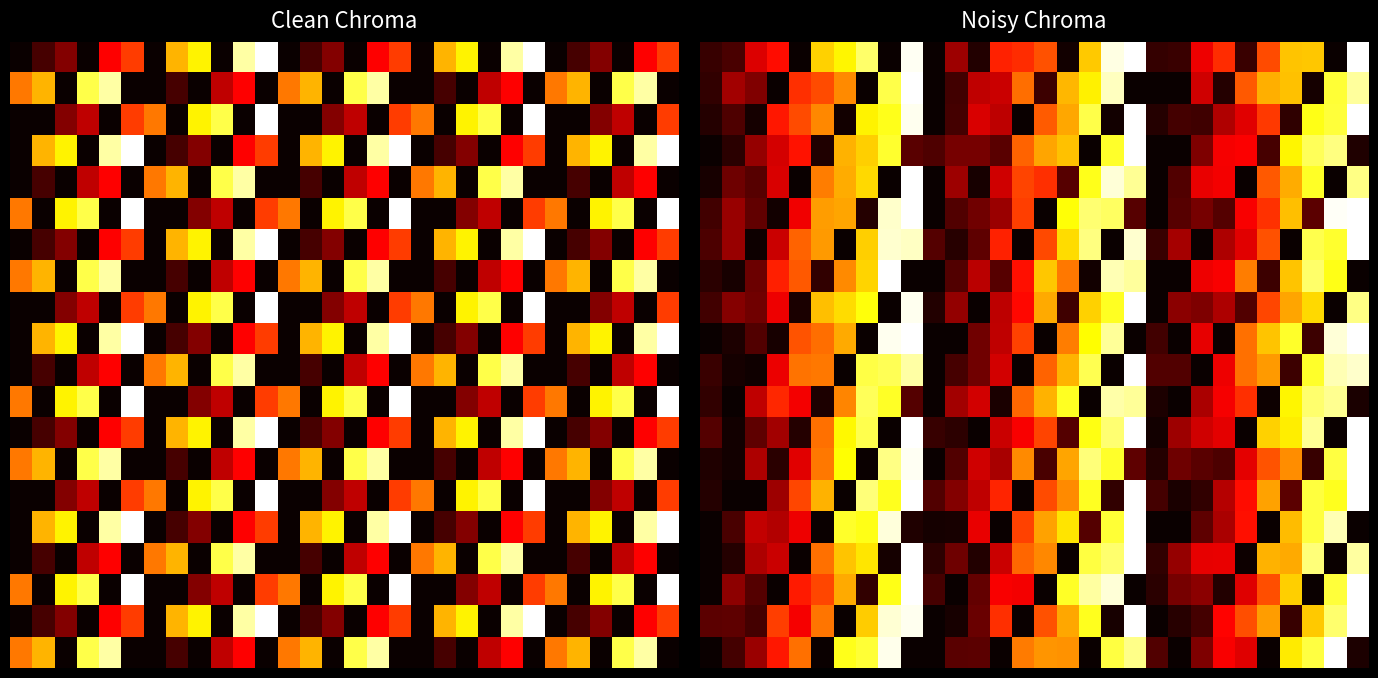

At how many categories does at least one series exceed 707?

7